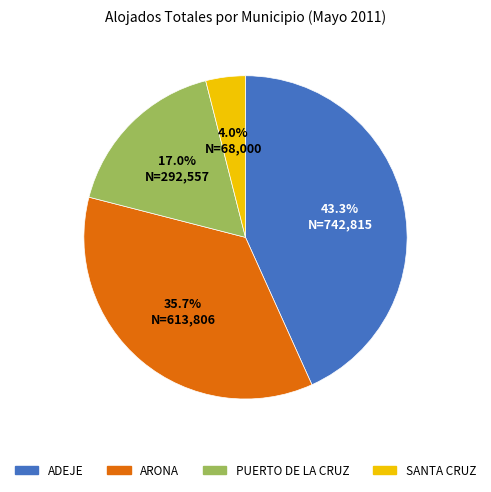

What percentage is the PUERTO DE LA CRUZ slice, to the nearest percent?

17%